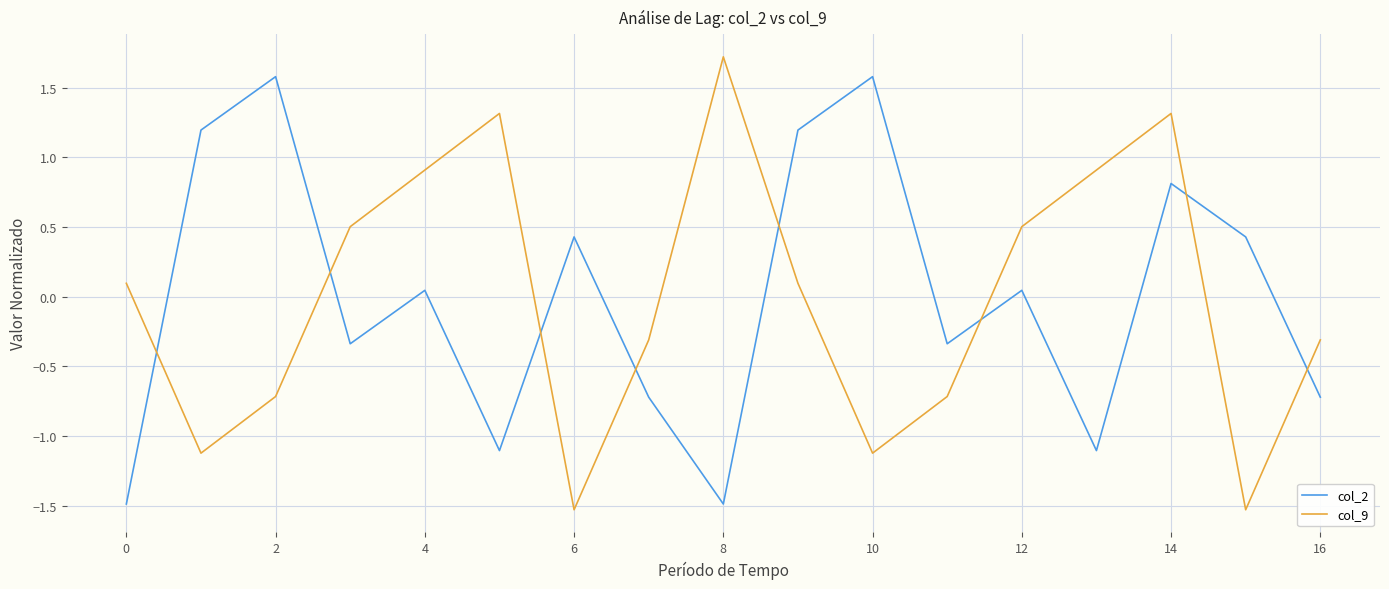

Which series ends up on top after the final intersection of col_9 and col_2?

col_9